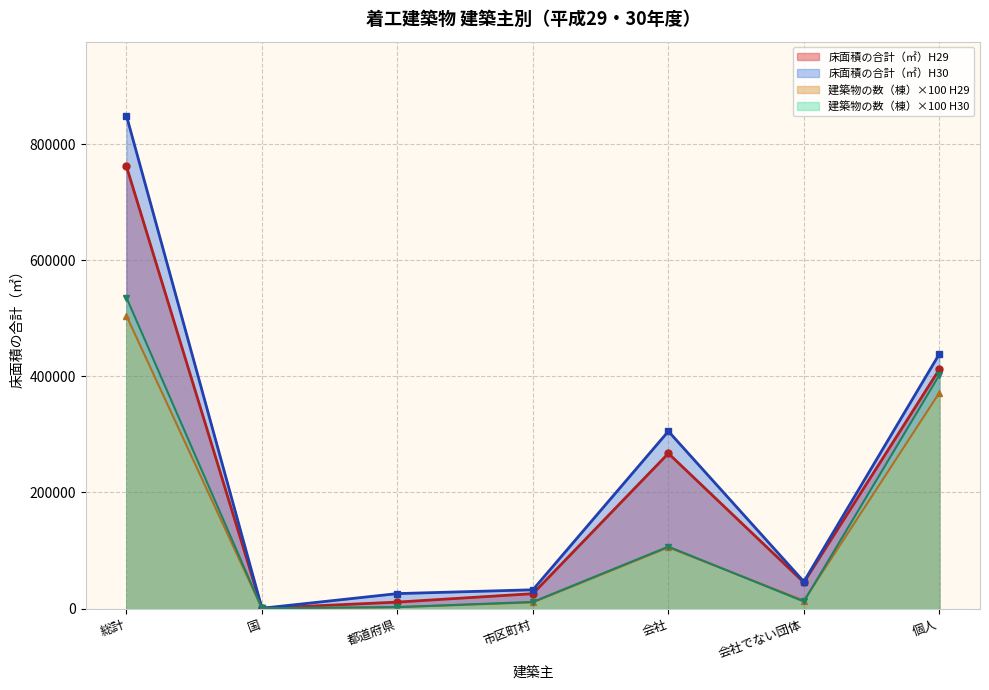

What is the average value of the 床面積の合計（㎡）H30 series?

242611